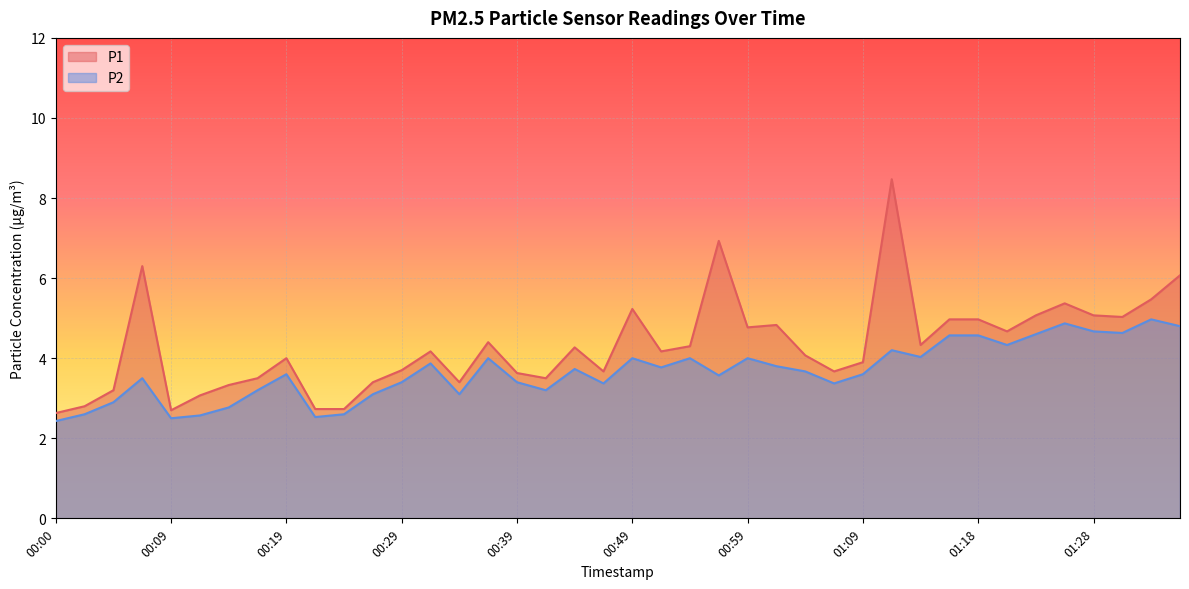

Is it true that P2 equals 0.8 at 00:59?

False